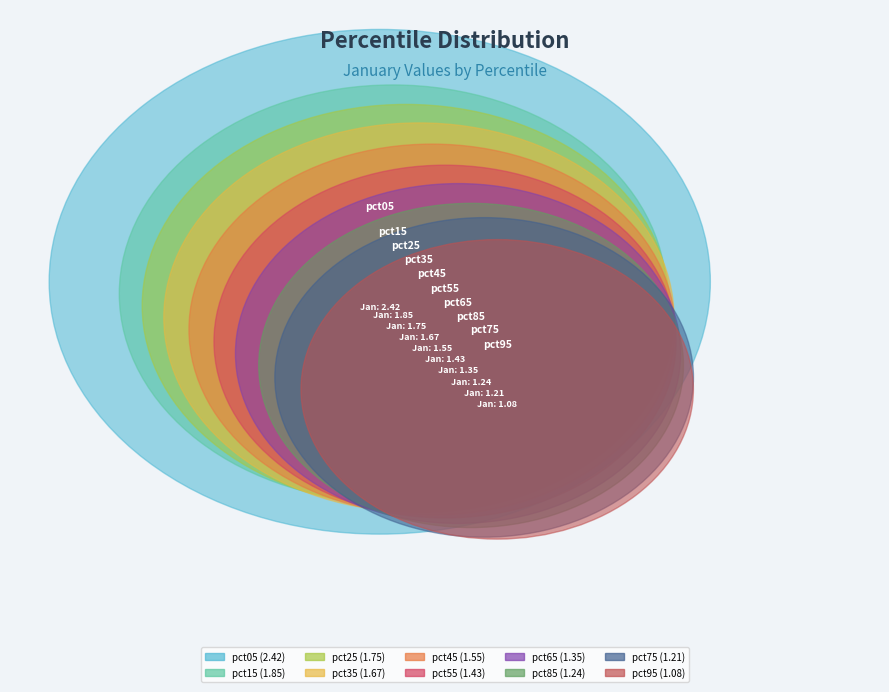

Between pct85 and pct05, which is larger?

pct05